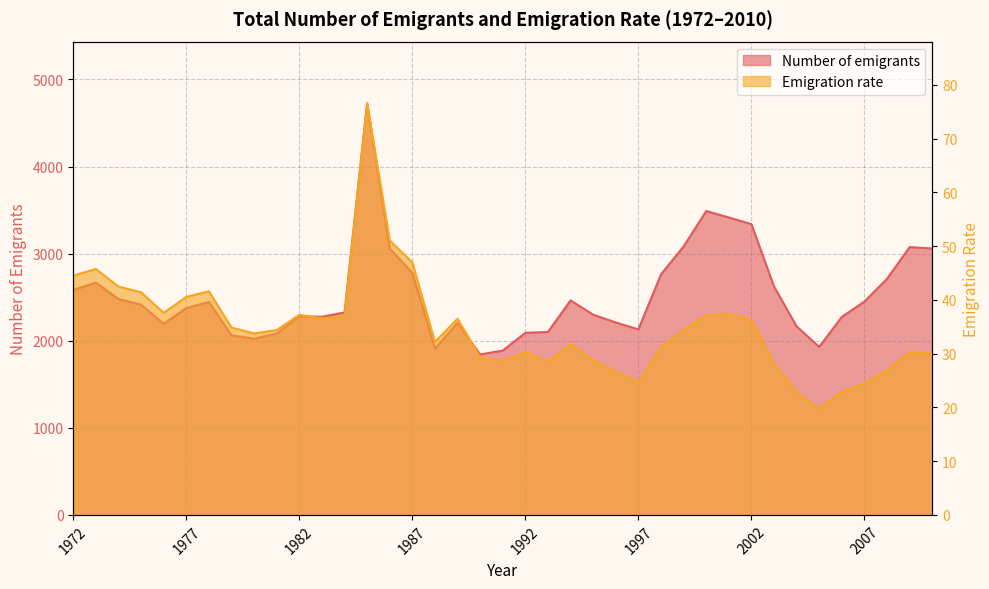

Is it true that Emigration rate equals 6.5 at 1988?

False